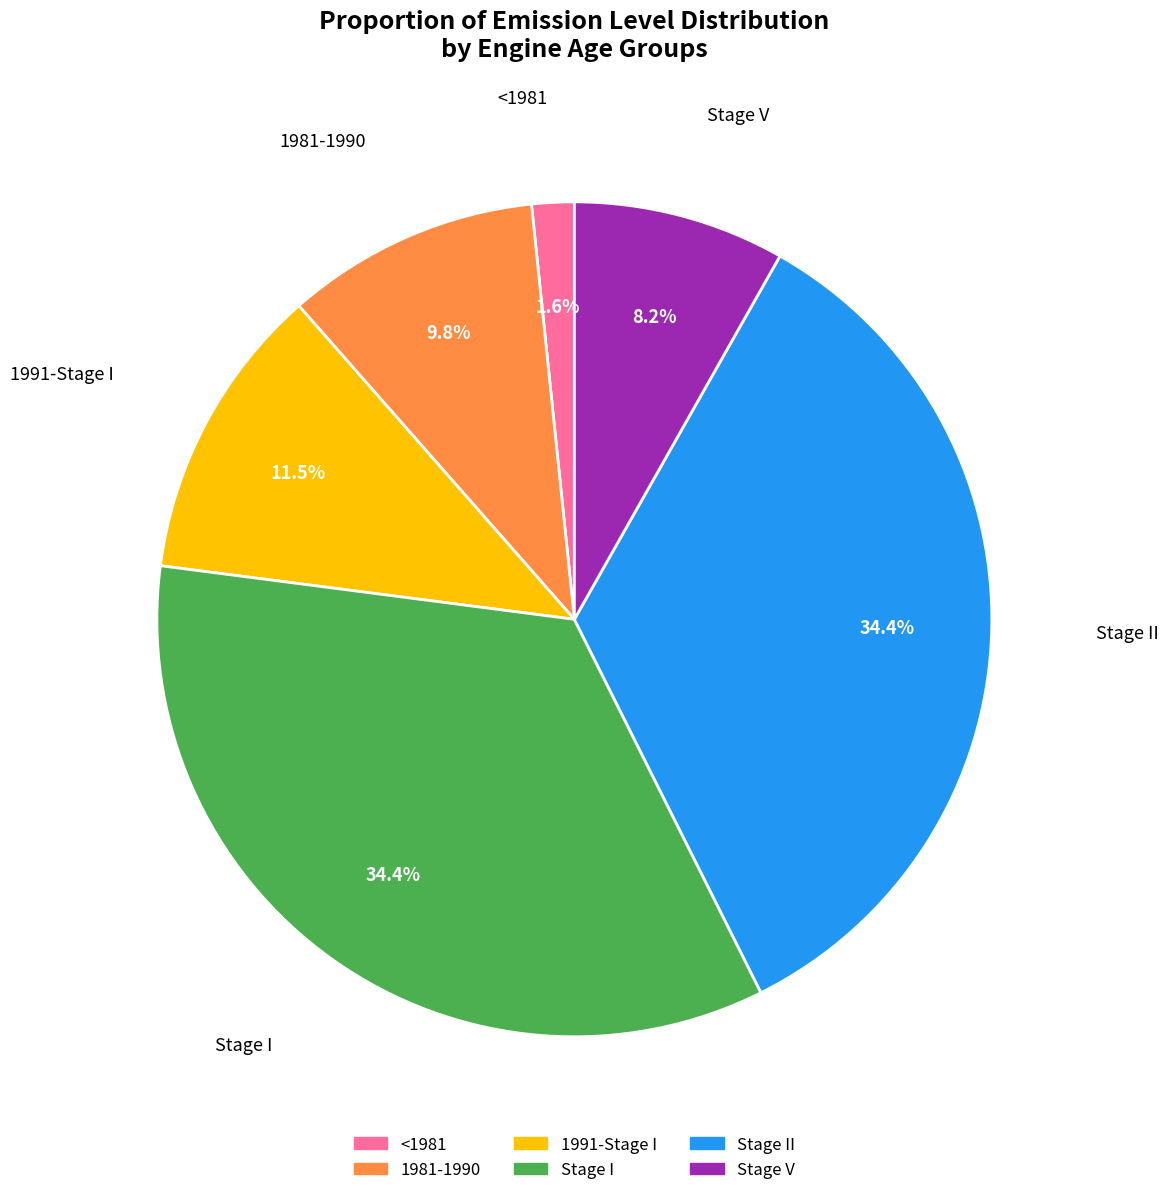

Is there a majority slice in this chart?

No